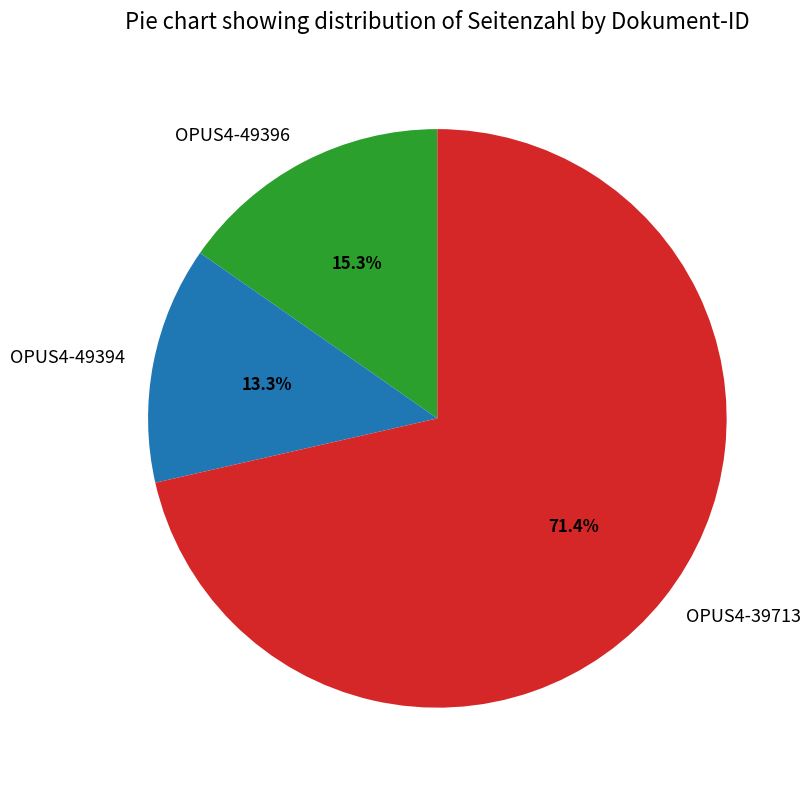

Approximately how many times larger is the value at OPUS4-49394 compared to OPUS4-39713?

0.2